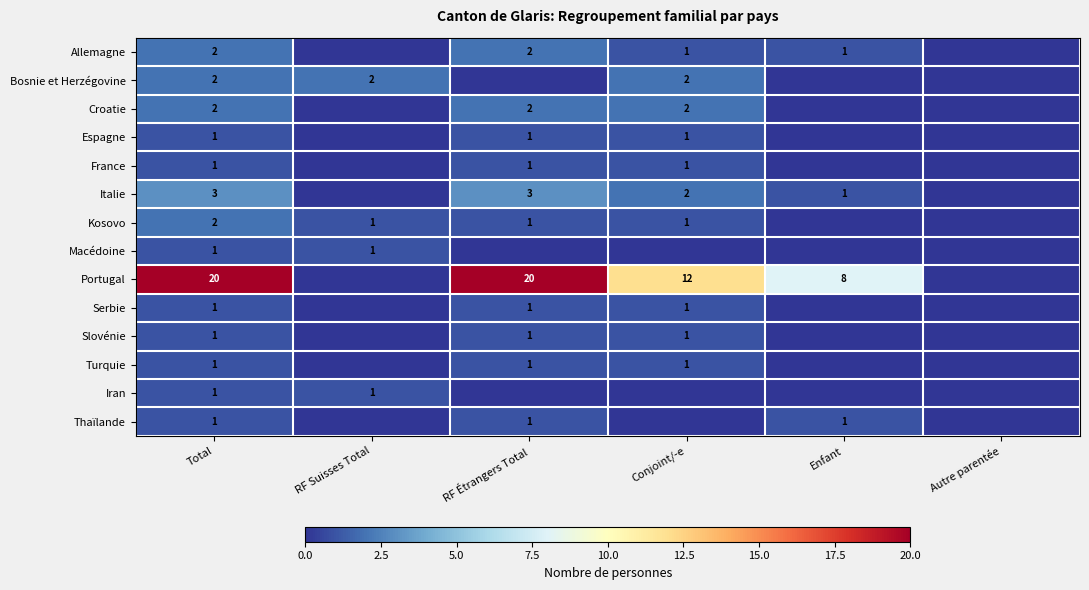

What is the spread (max minus min) of values at Total?

19